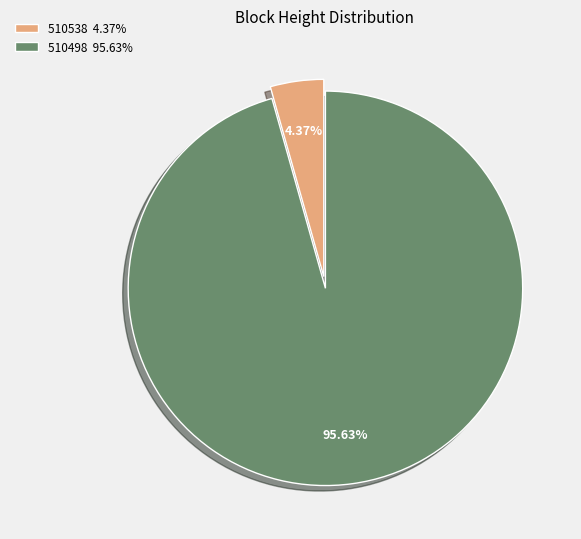

Which slice represents more than half of the pie?

510498